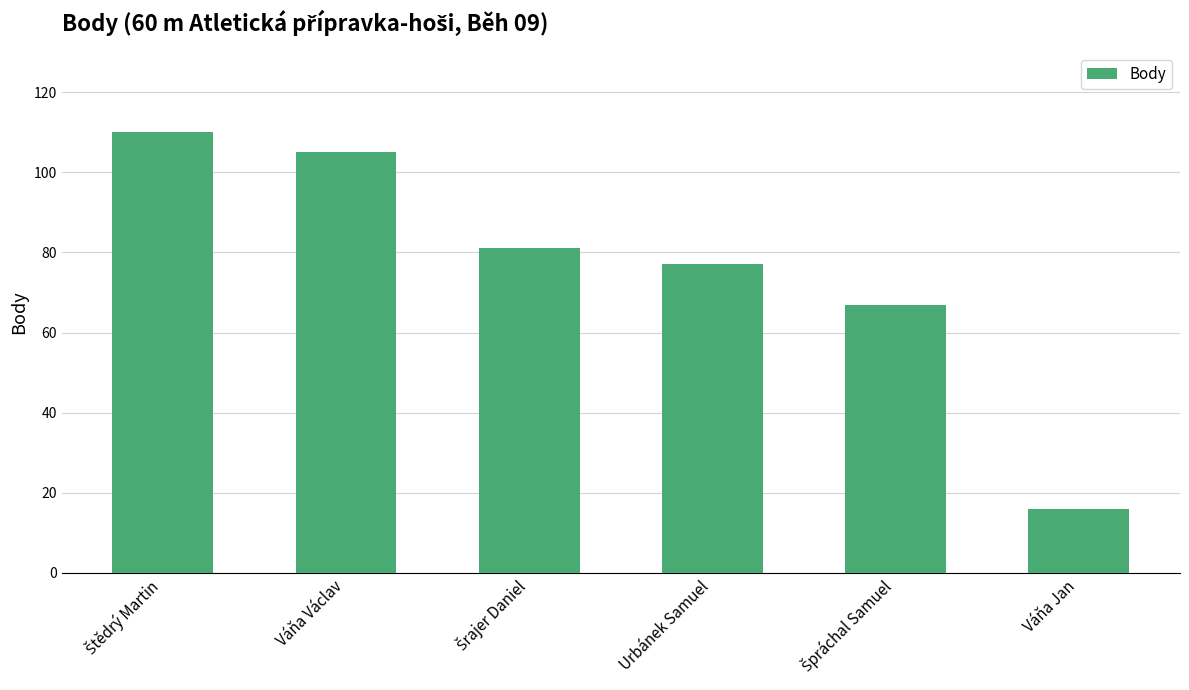

Reading right to left, what are all the values shown in this chart?

16	67	77	81	105	110